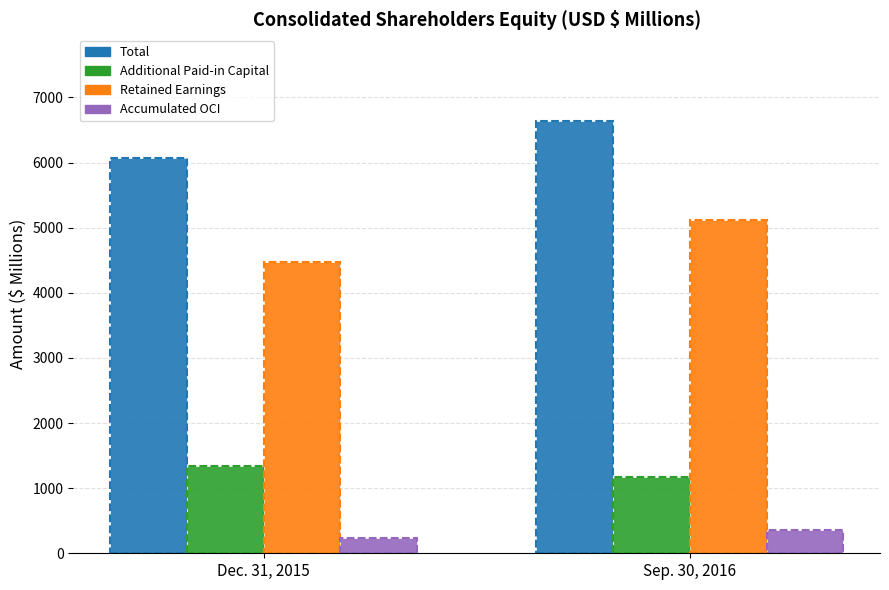

What is the approximate value of Additional Paid-in Capital at Dec. 31, 2015?

1342